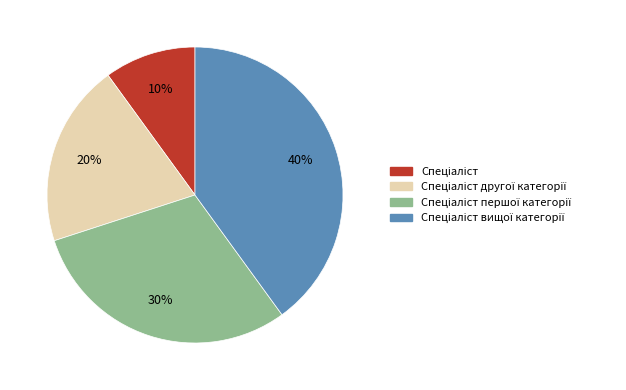

To the nearest percent, what is the difference between the largest and smallest slice percentages?

30%